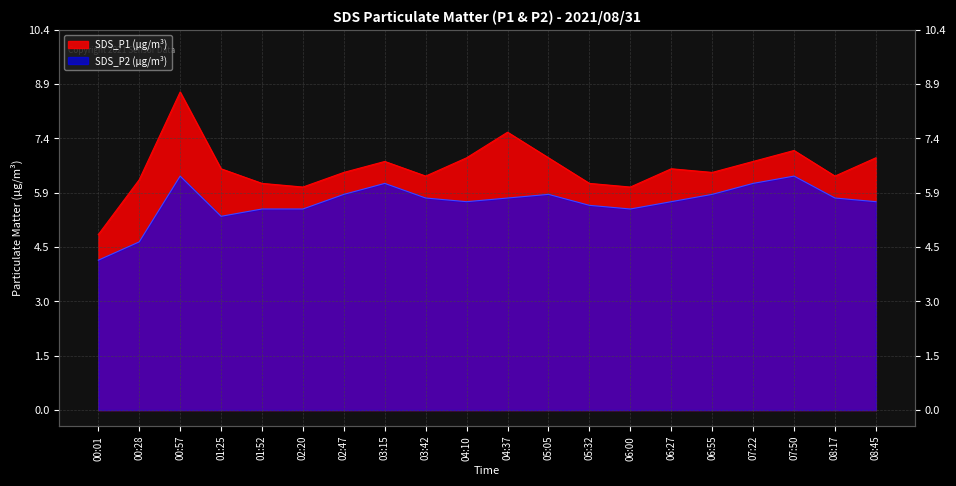

What is the difference between the SDS_P1 values at 03:42 and 07:50?

0.7